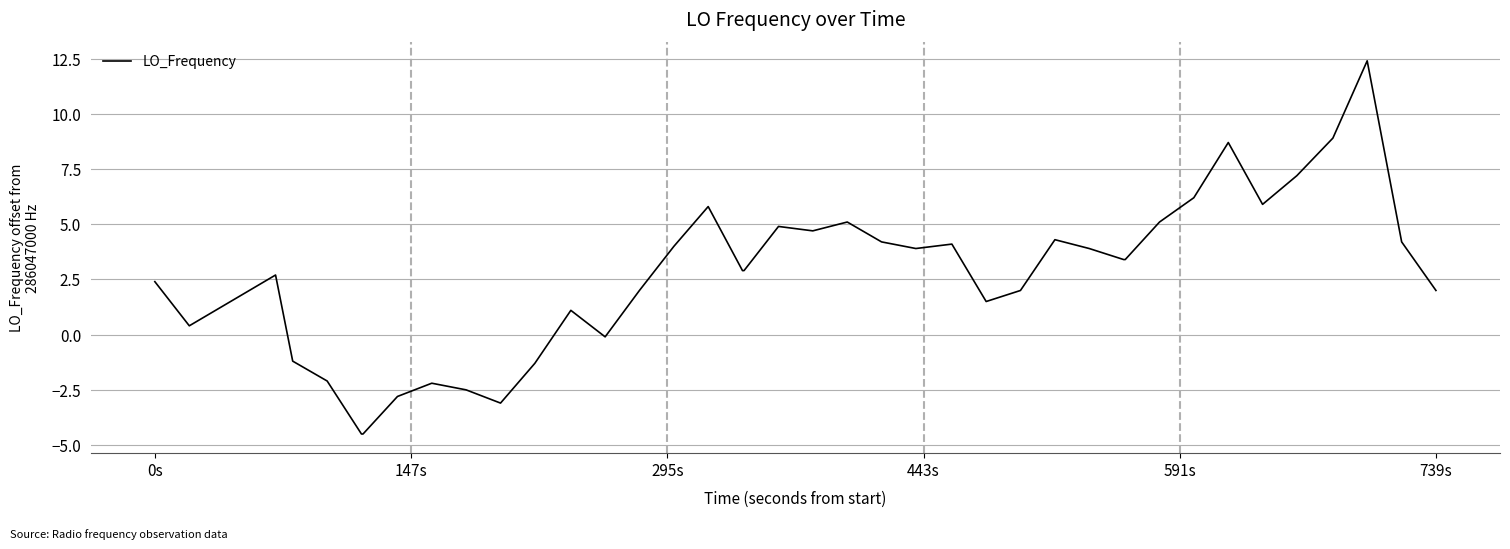

What is the minimum value shown in the chart?

-4.5